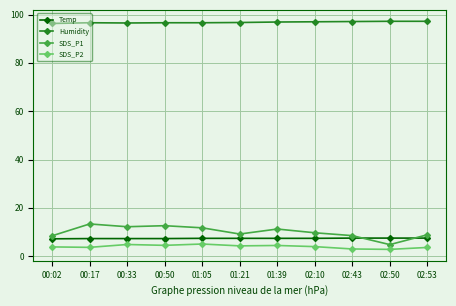

Between 01:05 and 02:43, which series saw the biggest shift?

SDS_P1